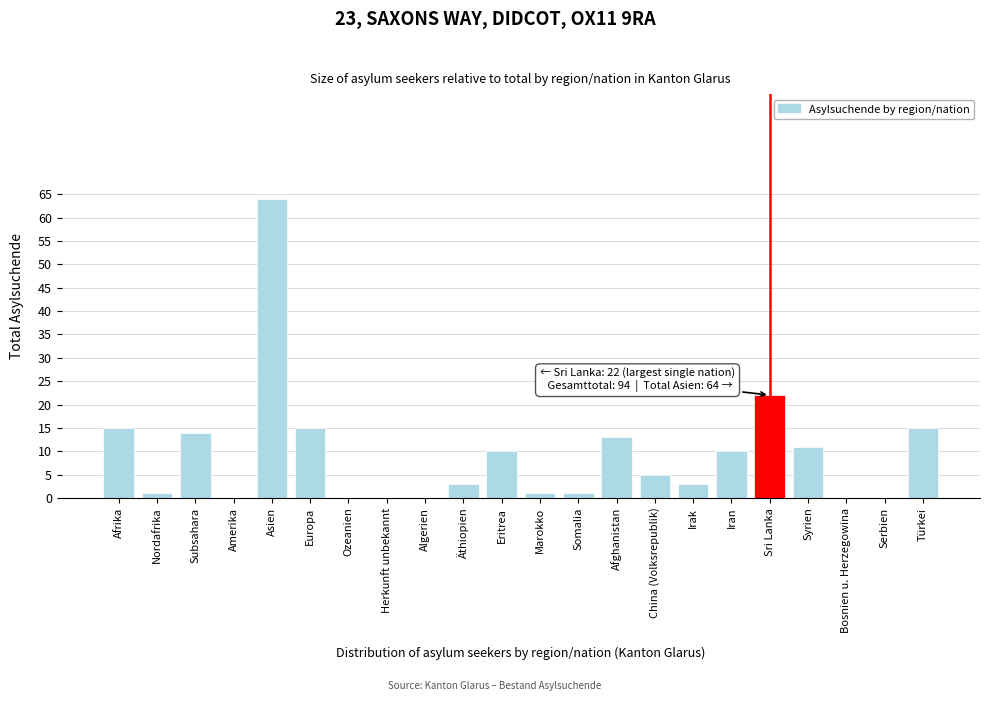

Reading left to right, transcribe all the data shown in this chart.

Afrika=15	Nordafrika=1	Subsahara=14	Amerika=0	Asien=64	Europa=15	Ozeanien=0	Herkunft unbekannt=0	Algerien=0	Äthiopien=3	Eritrea=10	Marokko=1	Somalia=1	Afghanistan=13	China (Volksrepublik)=5	Irak=3	Iran=10	Sri Lanka=22	Syrien=11	Bosnien u. Herzegowina=0	Serbien=0	Türkei=15